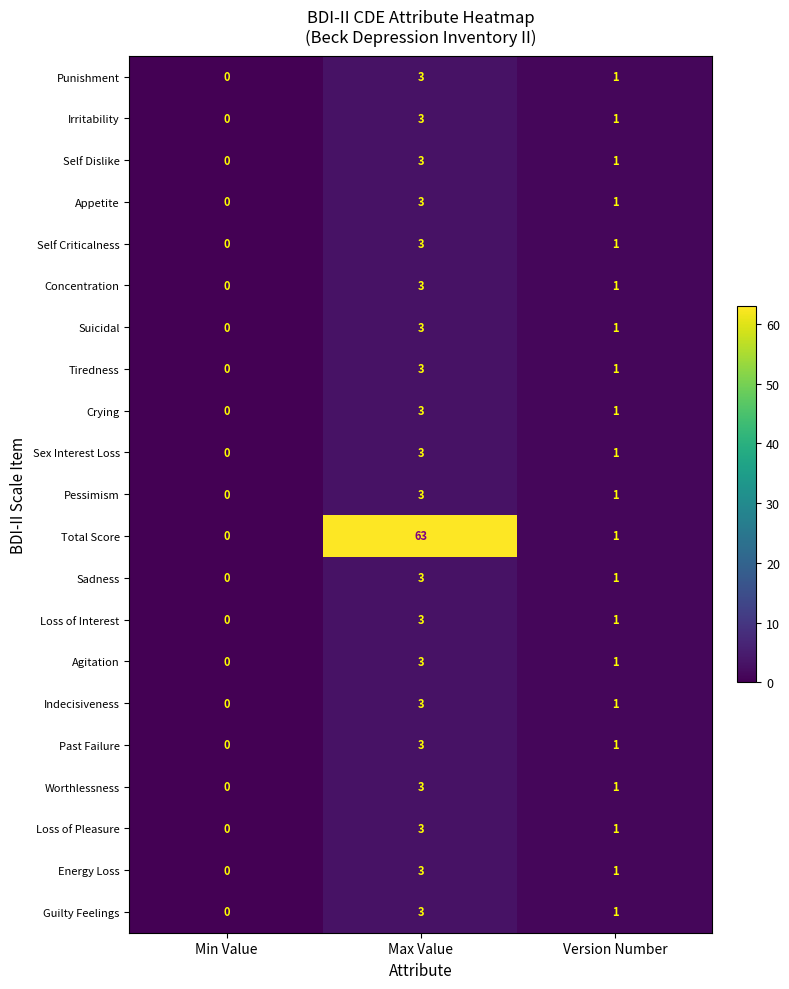

At how many categories does at least one series exceed 48?

1